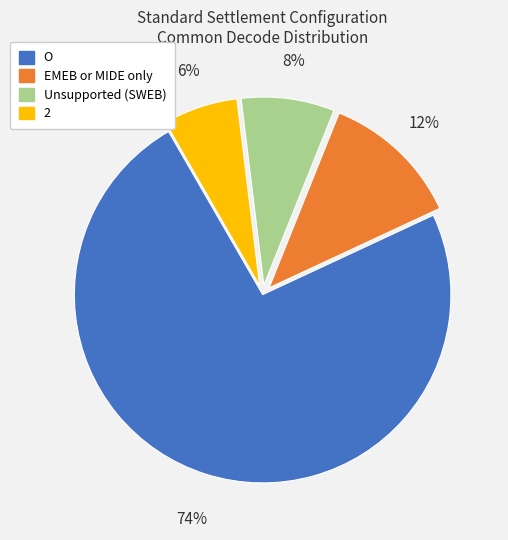

To the nearest percent, what is the combined percentage of Unsupported (SWEB) and 2?

14%